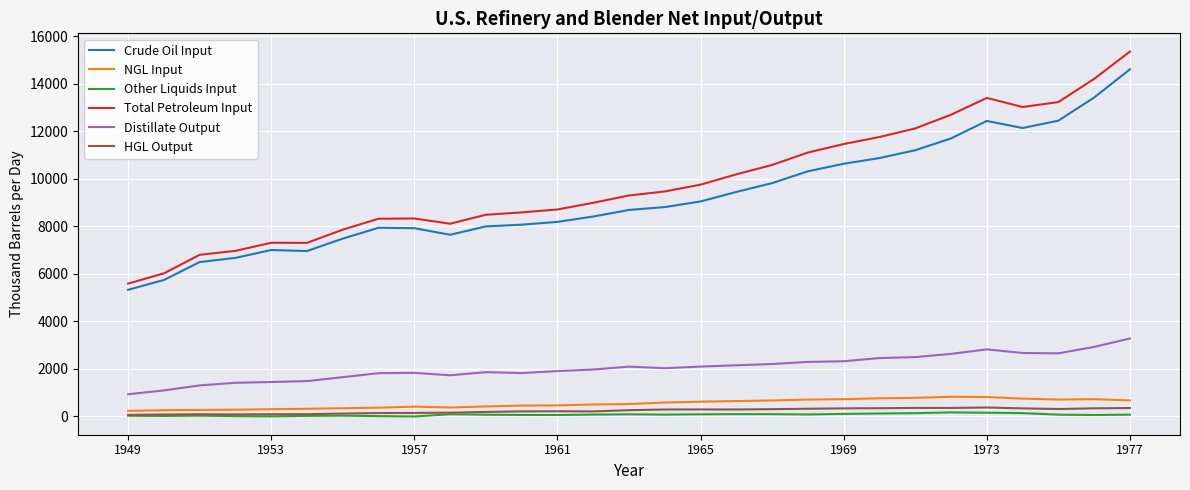

Which series has the widest spread of values?

Total Petroleum Input